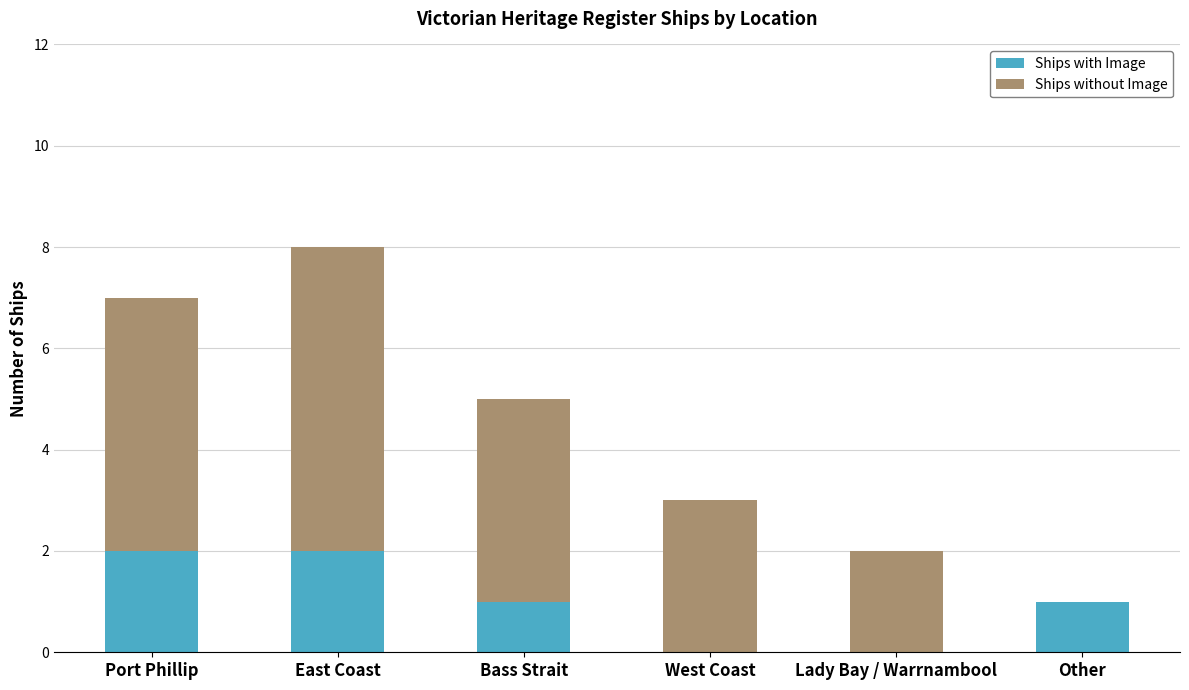

The value of Ships with Image at West Coast is 1. True or false?

False